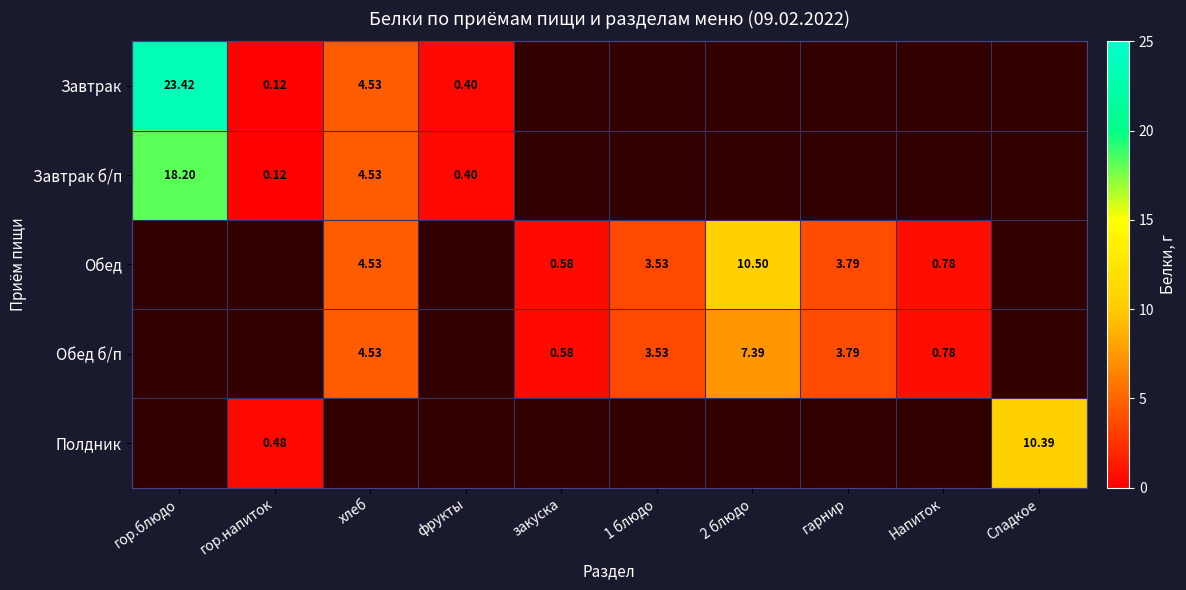

Is the value of Завтрак б/п at Напиток greater than the value of Завтрак at Напиток?

No